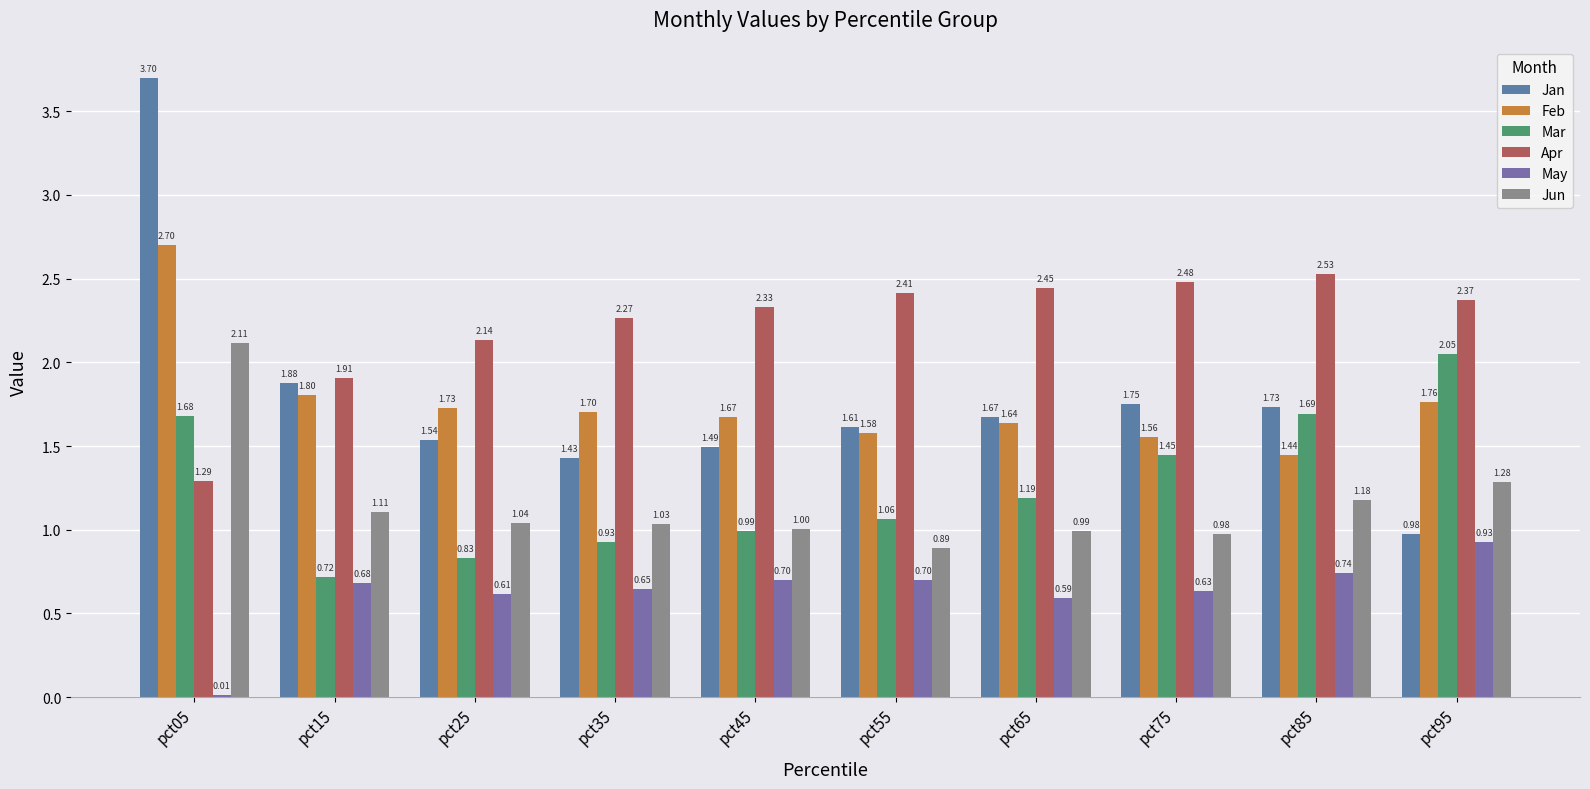

True or false: Feb has a value of 1.4 at pct85.

True